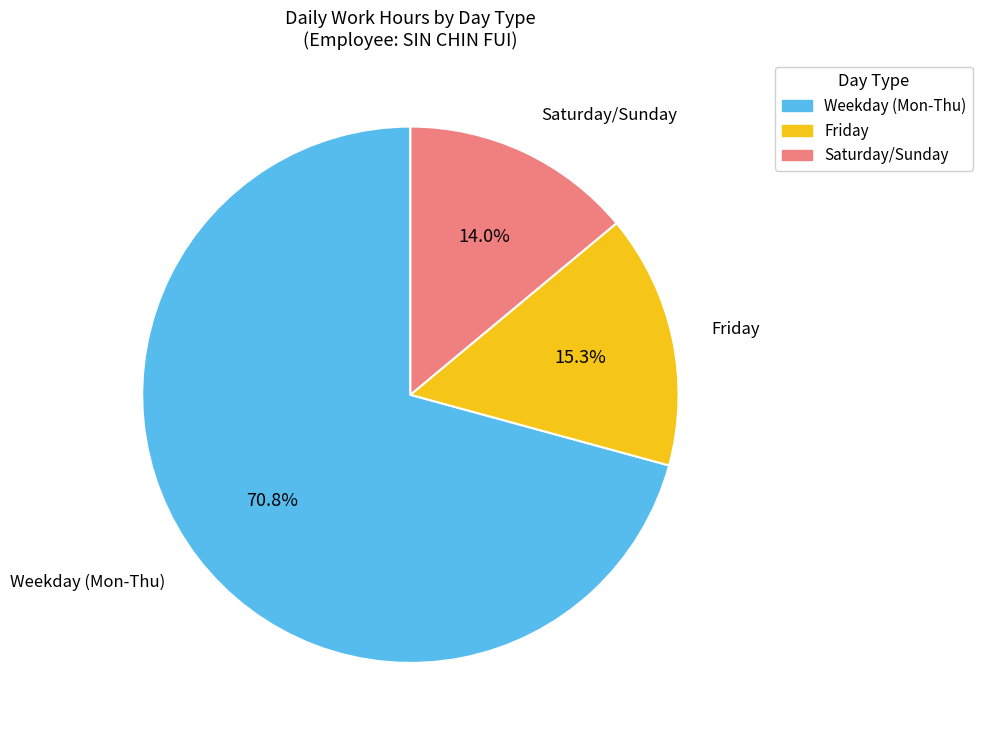

Is there a majority slice in this chart?

Yes